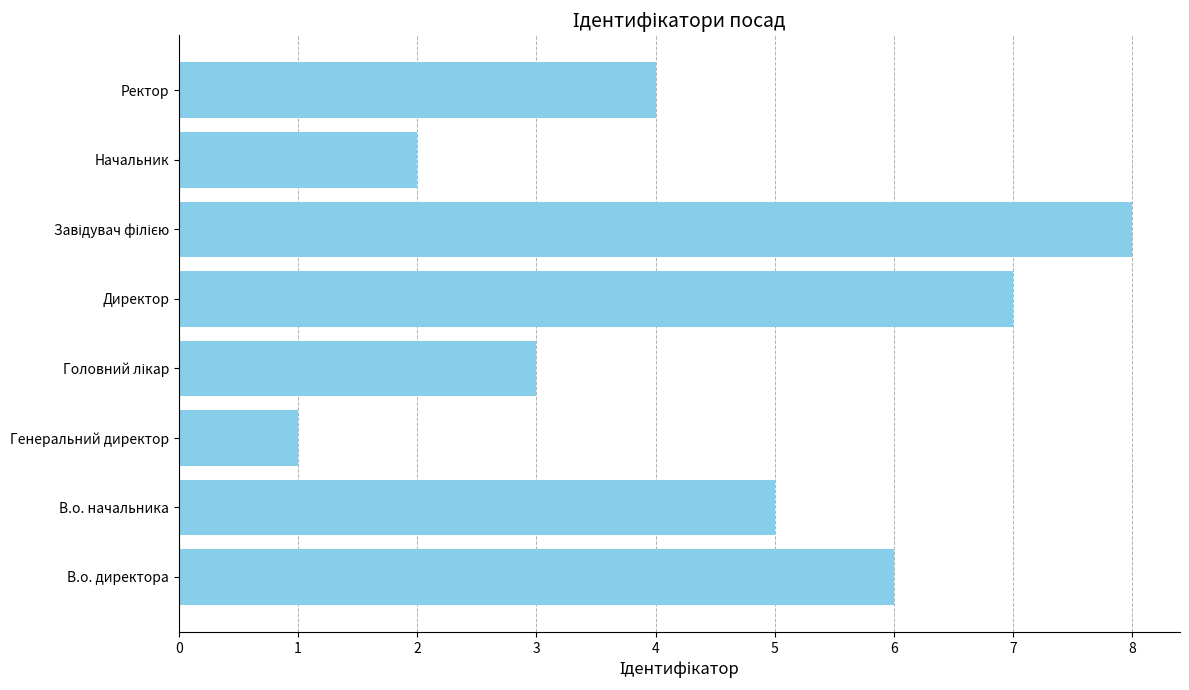

Reading bottom to top, what are all the values shown in this chart?

6	5	1	3	7	8	2	4